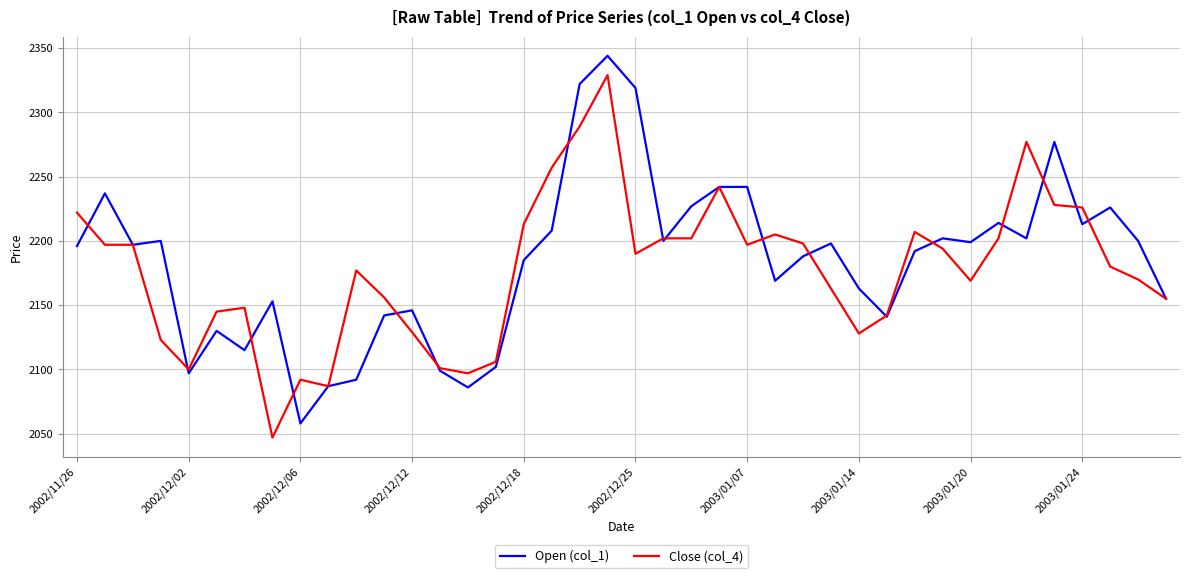

List the series in order of their peak value, highest first.

Open (col_1), Close (col_4)